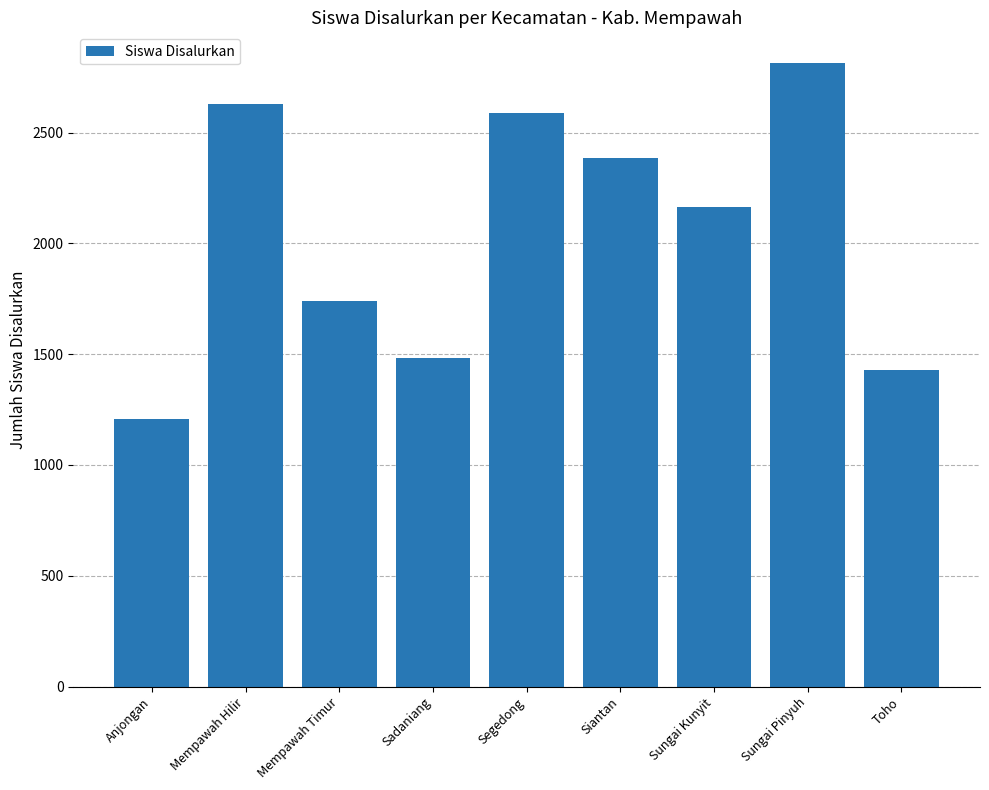

What is the value of the 4th bar from the left?

1482